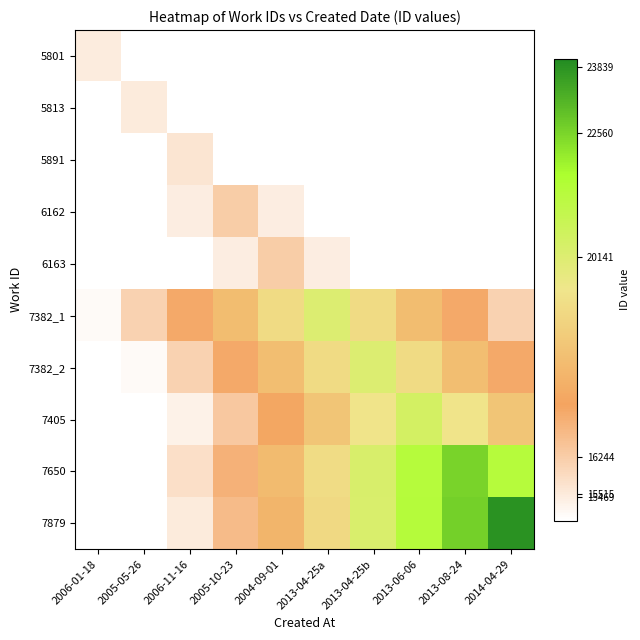

At which category does the chart reach its minimum across all series?

2014-04-29